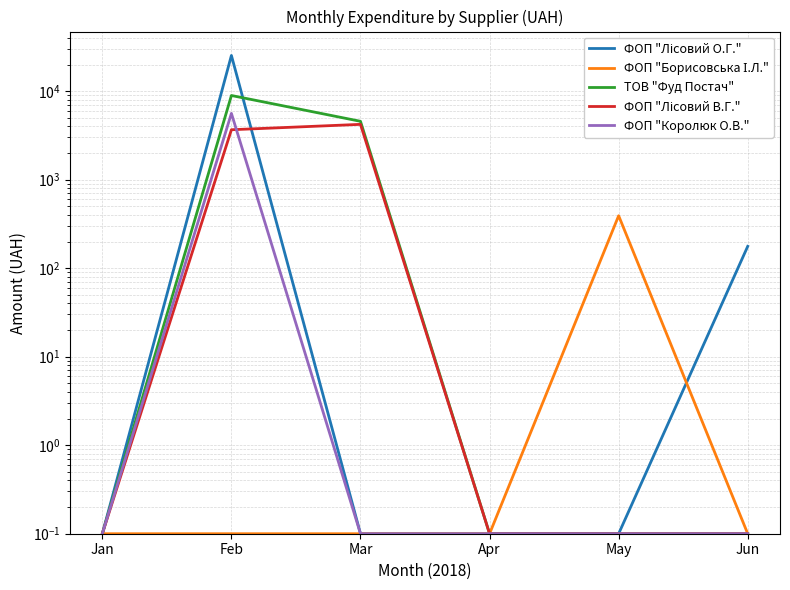

What is the value of the ТОВ "Фуд Постач" point at the 2nd from the left?

8934.9